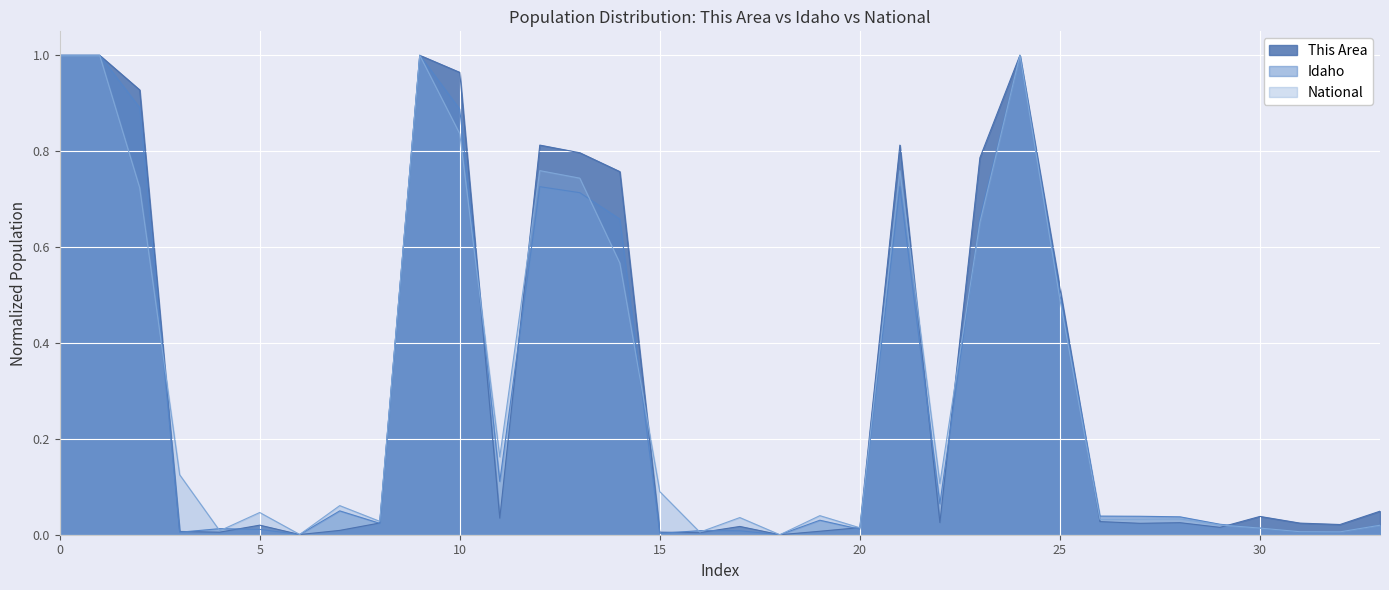

Read the National value at Total (18+).

0.8